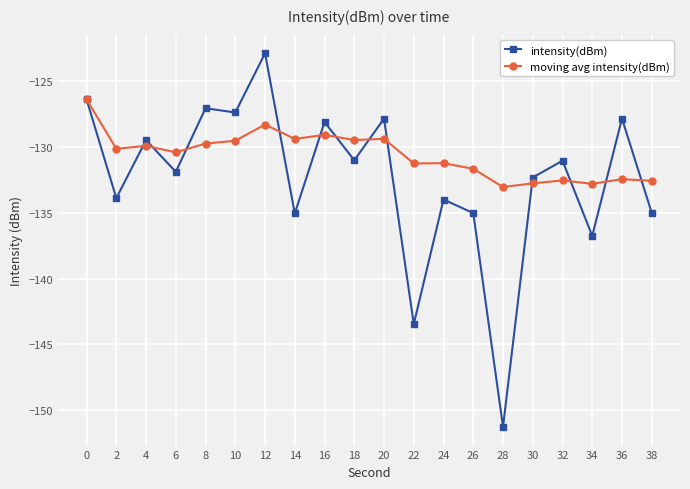

Which series changed the most between 14 and 38?

moving avg intensity(dBm)